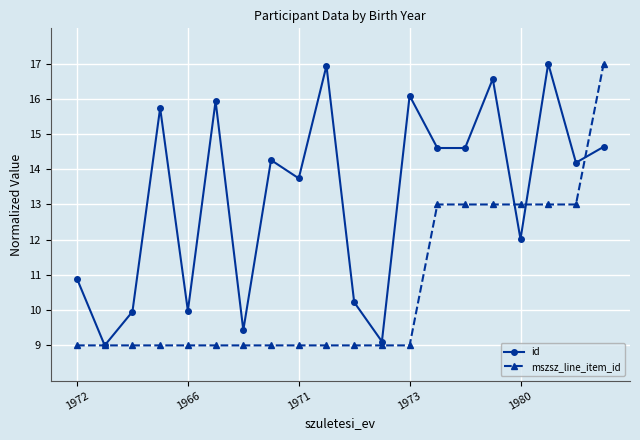

Which series has the largest total across all categories?

id